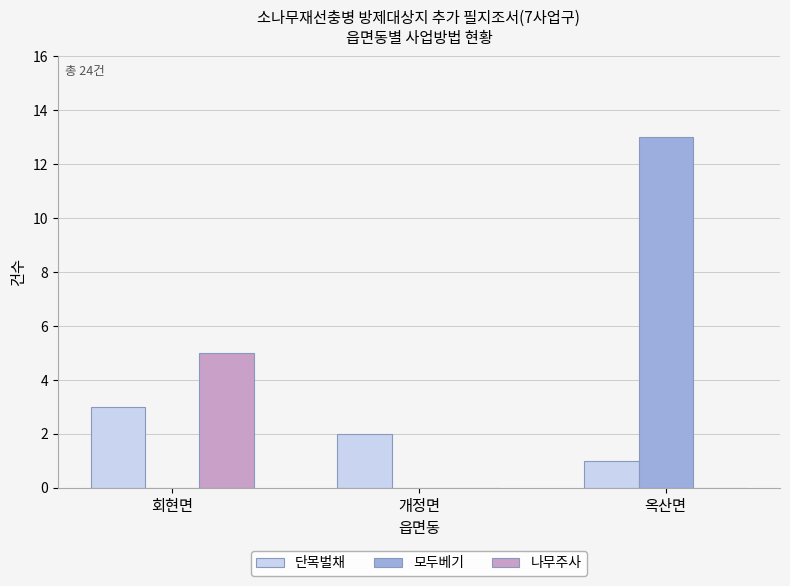

Count the number of categories in the chart.

3